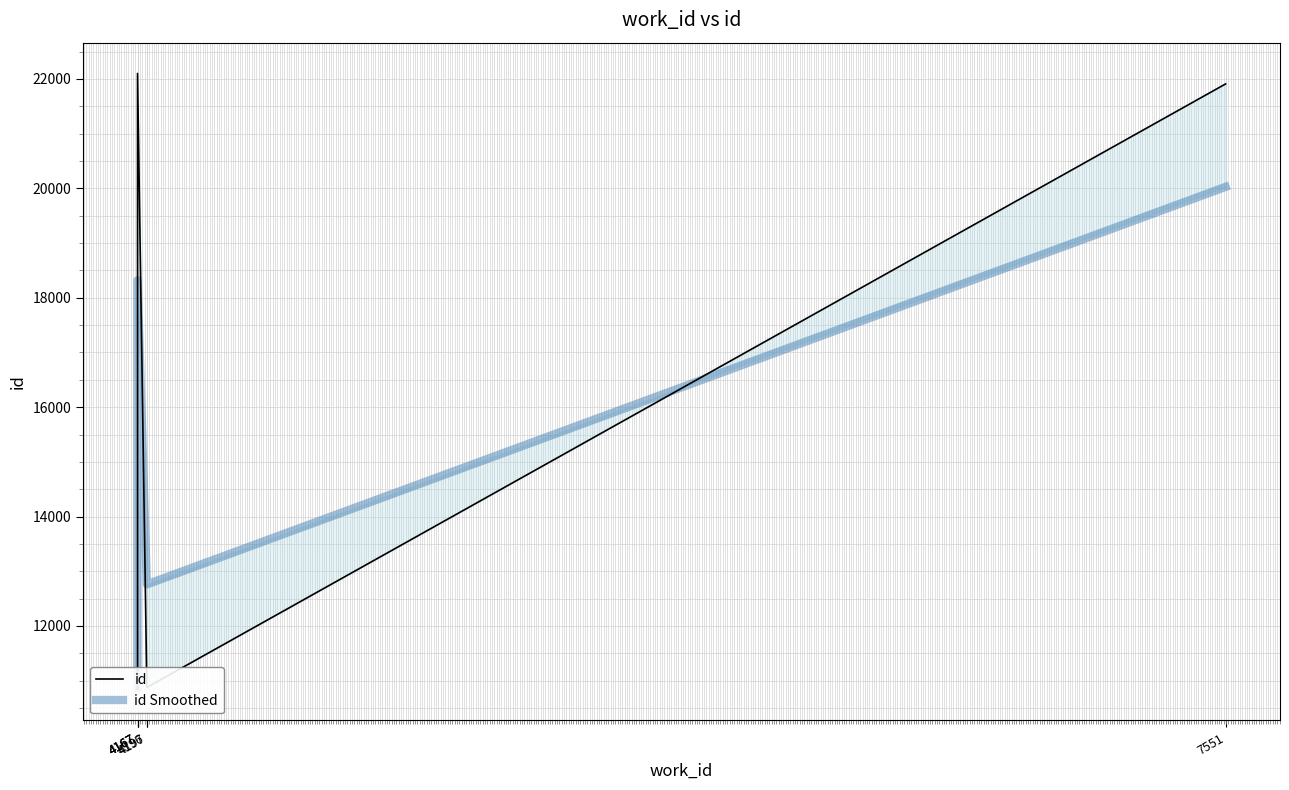

At which label does id first exceed 10879?

4167